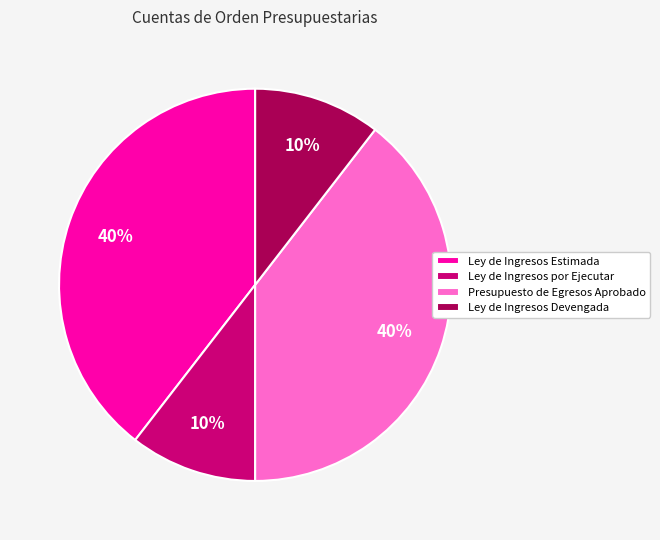

Which has a higher value, Presupuesto de Egresos Aprobado or Ley de Ingresos por Ejecutar?

Presupuesto de Egresos Aprobado